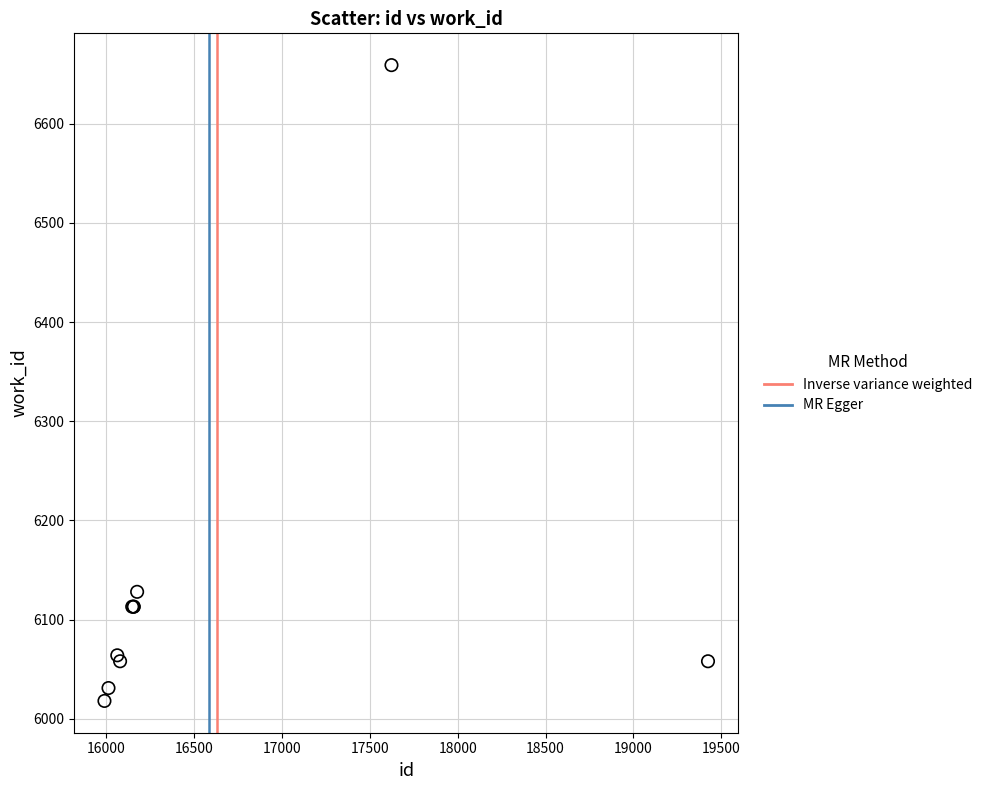

What Y value in the scatter plot is closest to 6338?

6128